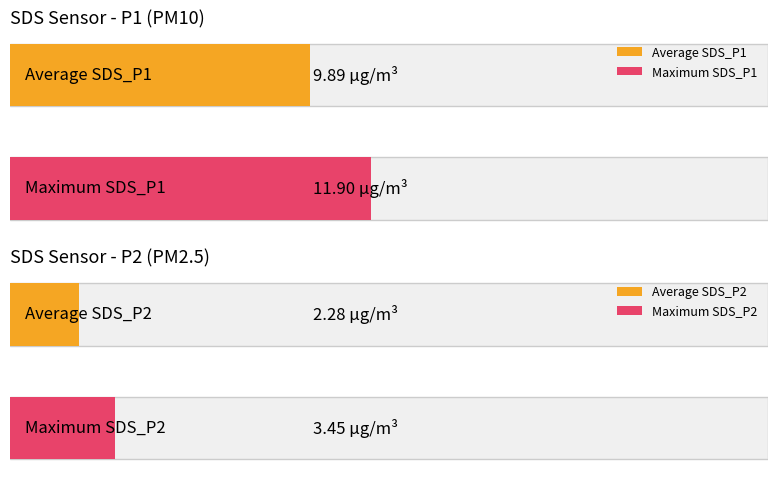

Which series has the largest range (max minus min)?

SDS_P1